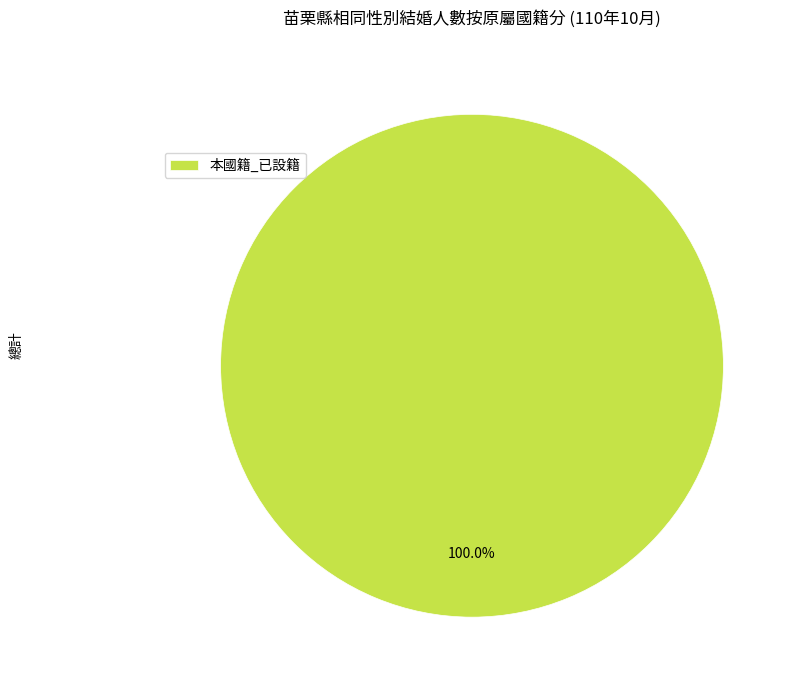

Rank the categories by value from highest to lowest.

本國籍_已設籍